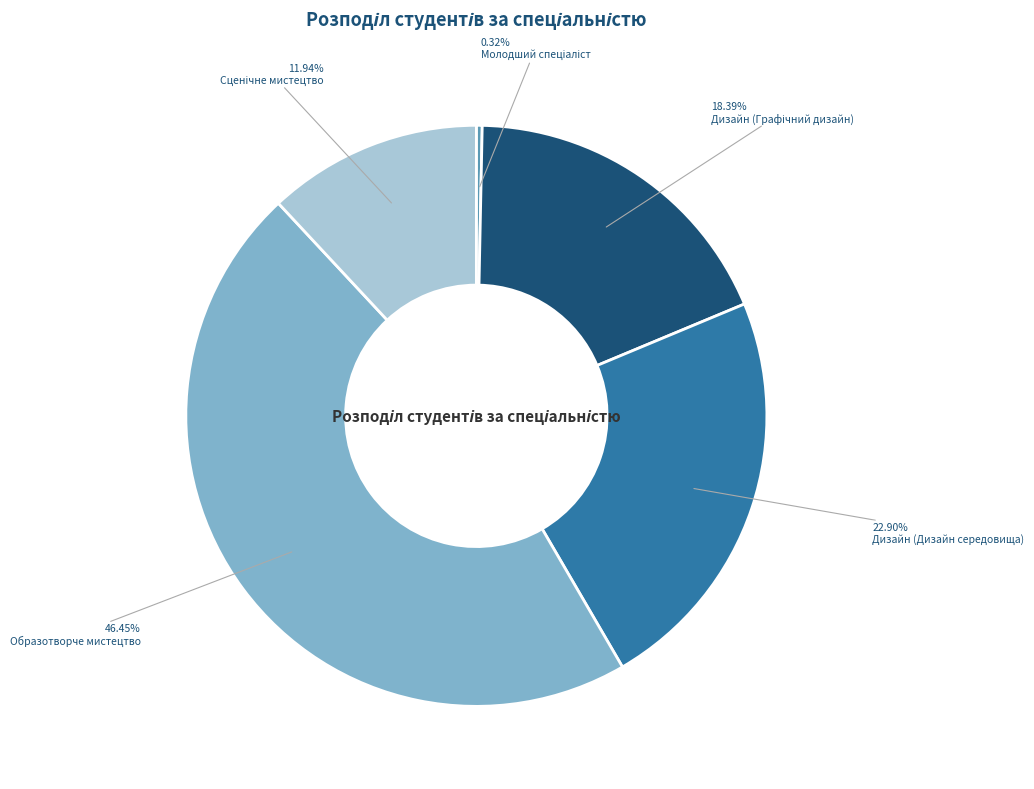

Does any single category account for the majority?

No